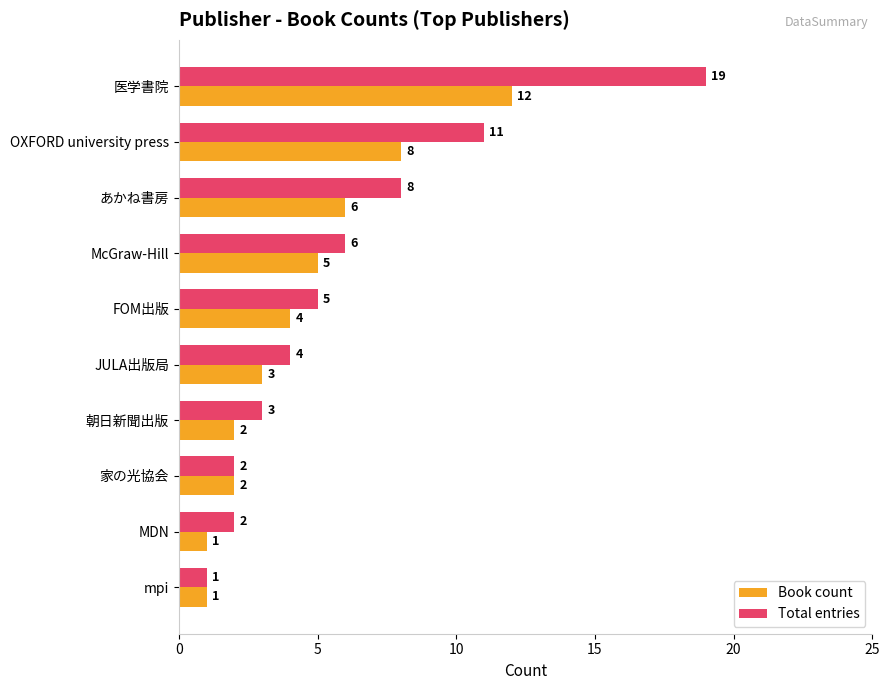

Count the number of data series in this chart.

2